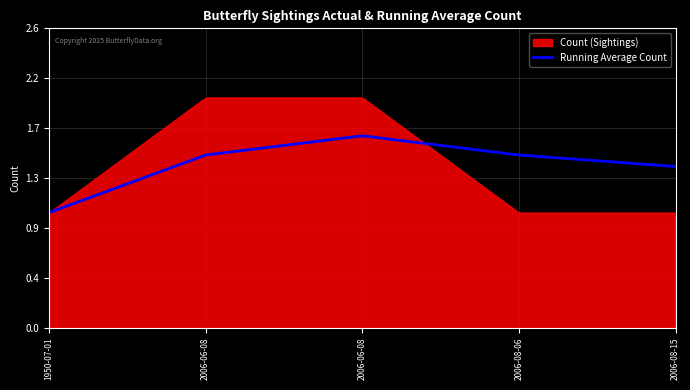

True or false: Count has a value of 3.4 at 2006-06-08.

False